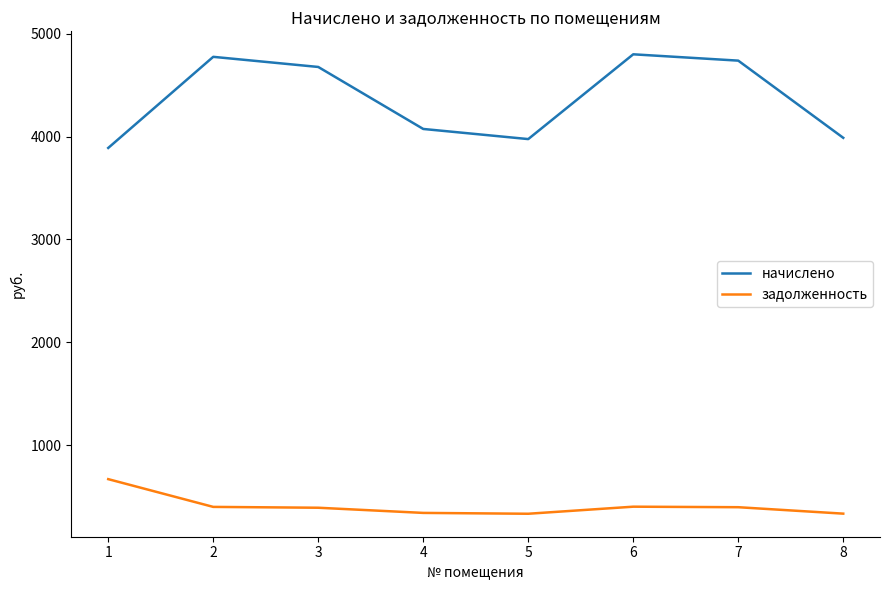

How many lines are shown in the chart?

2